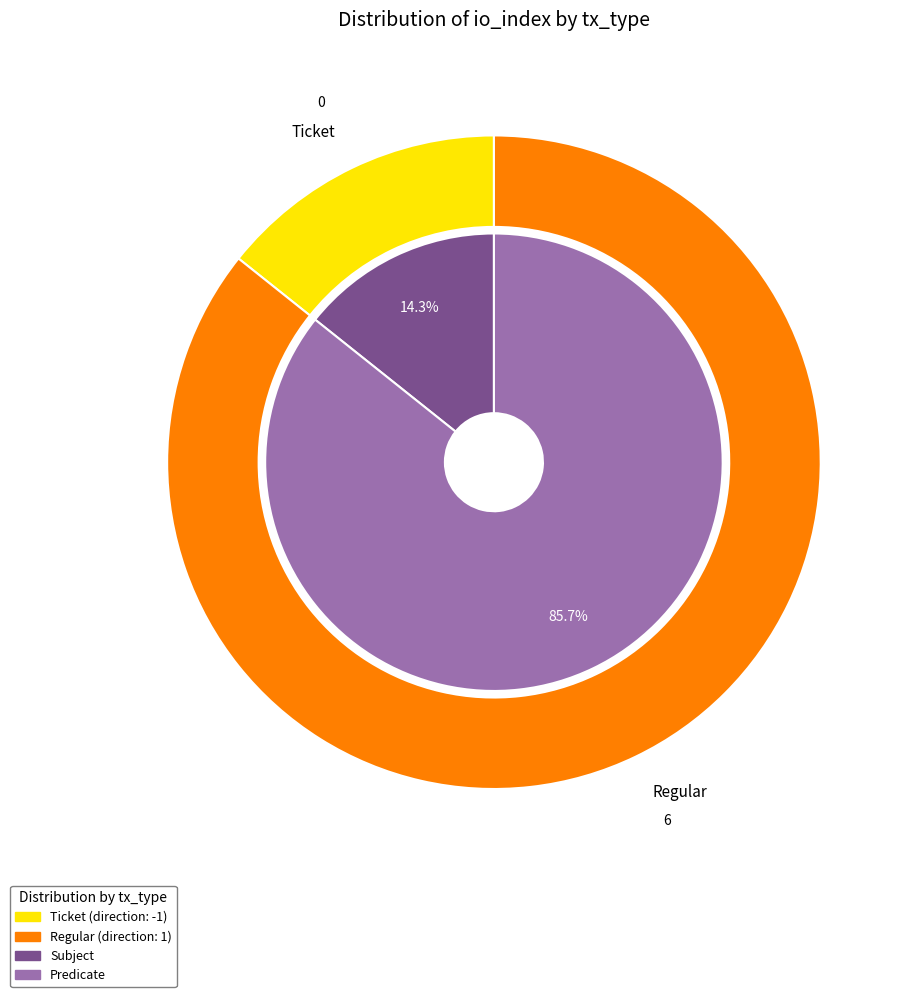

True or false: Regular accounts for 86% of the total.

False